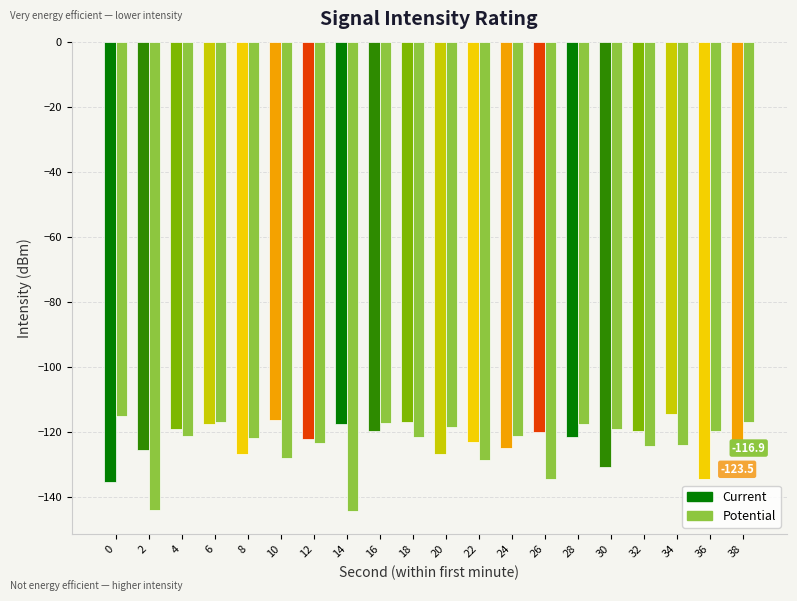

Reading right to left, extract all data points from this chart.

Current: 38=-123.5	36=-134.6	34=-114.4	32=-119.7	30=-130.6	28=-121.5	26=-120.1	24=-124.9	22=-123.1	20=-126.8	18=-116.8	16=-119.7	14=-117.5	12=-122.3	10=-116.3	8=-126.6	6=-117.7	4=-119.0	2=-125.4	0=-135.5
Potential: 38=-116.9	36=-119.8	34=-124.1	32=-124.4	30=-119.0	28=-117.5	26=-134.4	24=-121.3	22=-128.5	20=-118.5	18=-121.4	16=-117.3	14=-144.2	12=-123.4	10=-128.0	8=-121.7	6=-117.0	4=-121.3	2=-143.9	0=-115.2